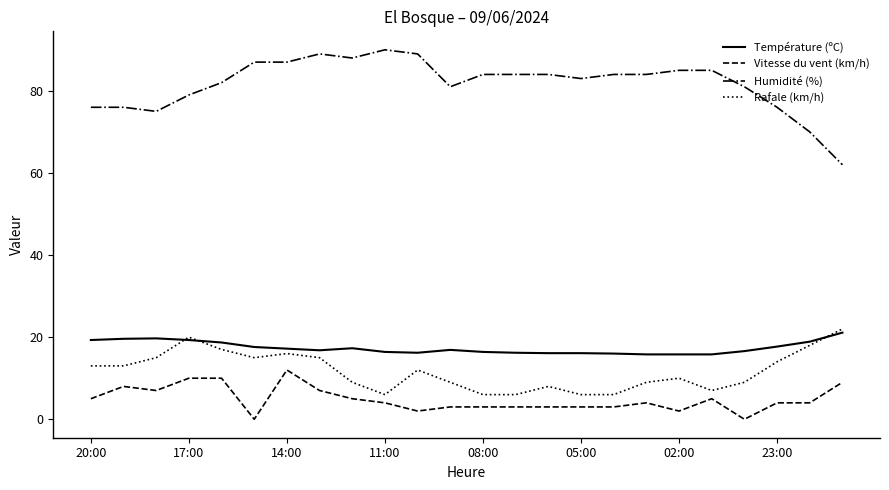

True or false: Vitesse du vent (km/h) and Rafale (km/h) cross at least once.

False